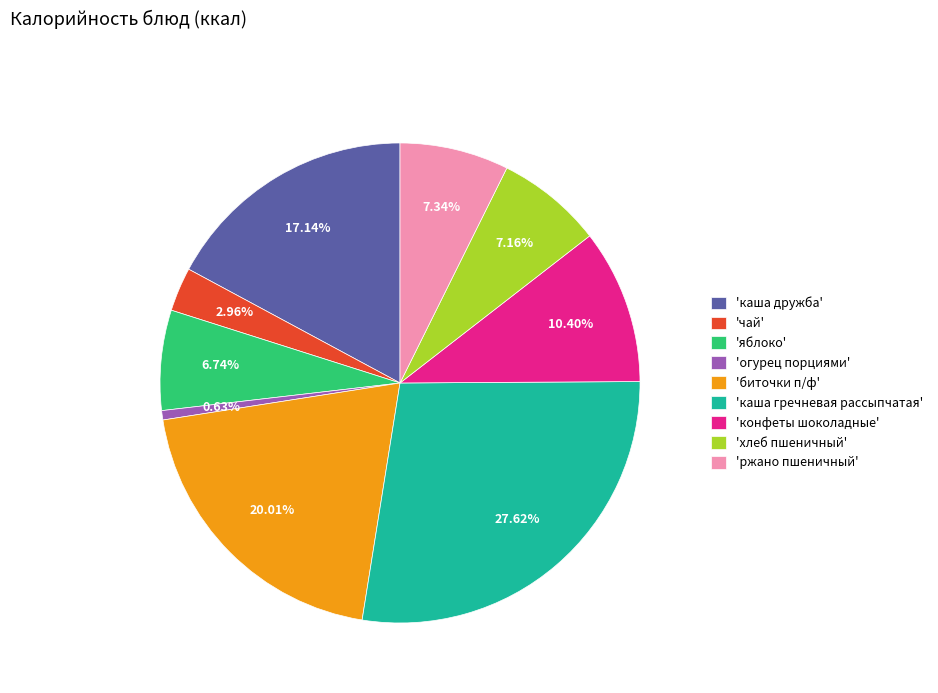

Combined, do 'каша дружба' and 'чай' account for over 50%?

No